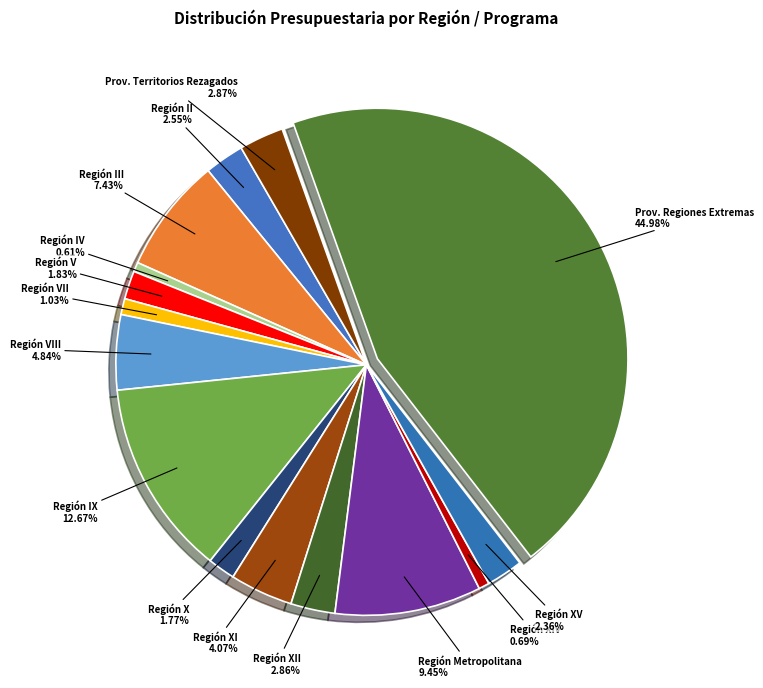

How many segments does this pie chart have?

15